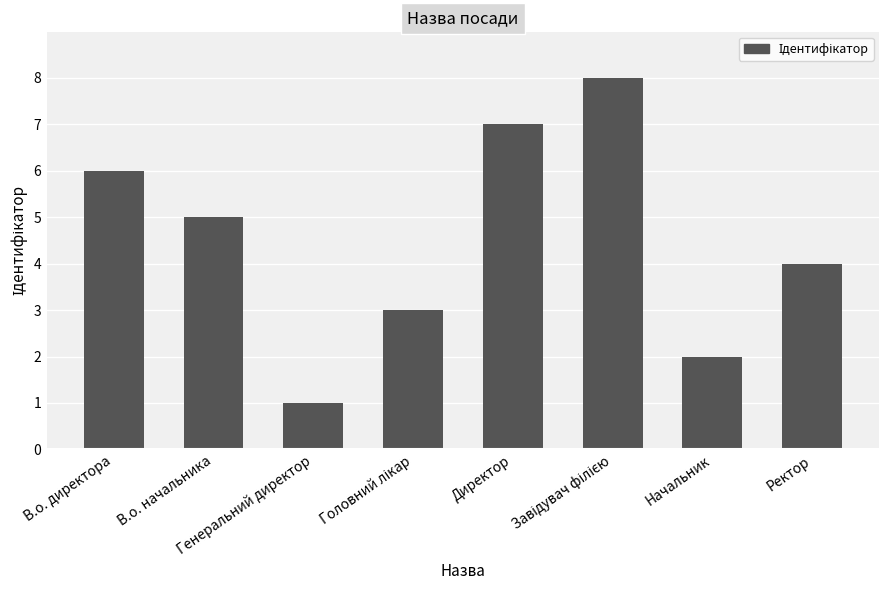

The chart shows a value of 5 at В.о. начальника. True or false?

True